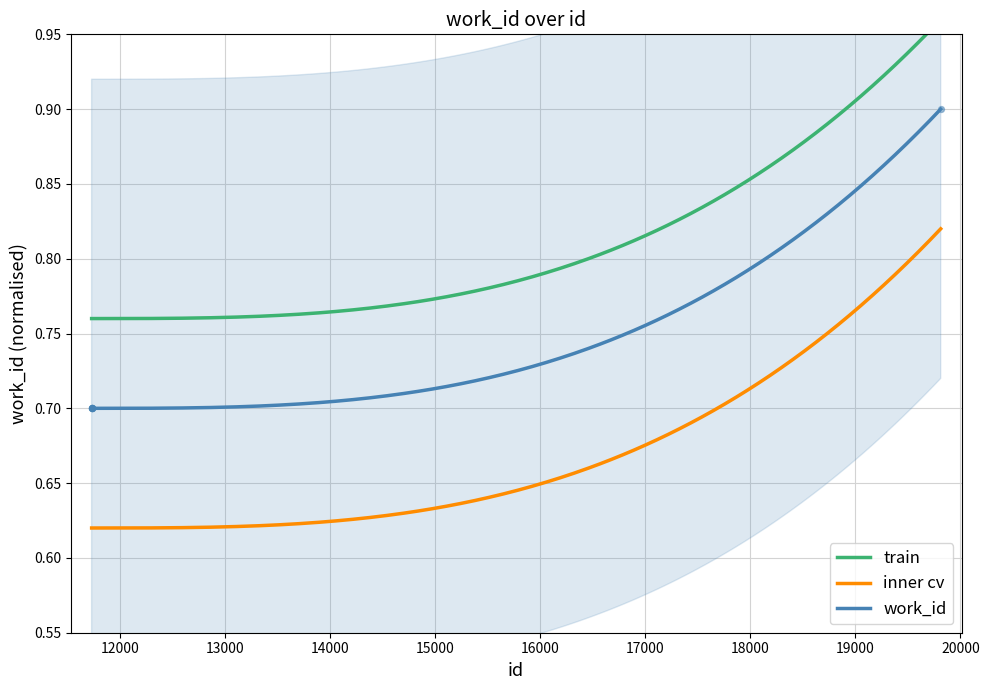

Which has a higher value, 11733 or 11732?

11733